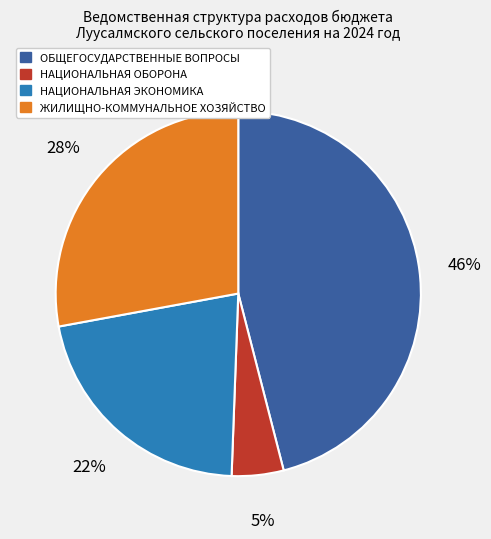

To the nearest percent, what is the average slice percentage?

25%